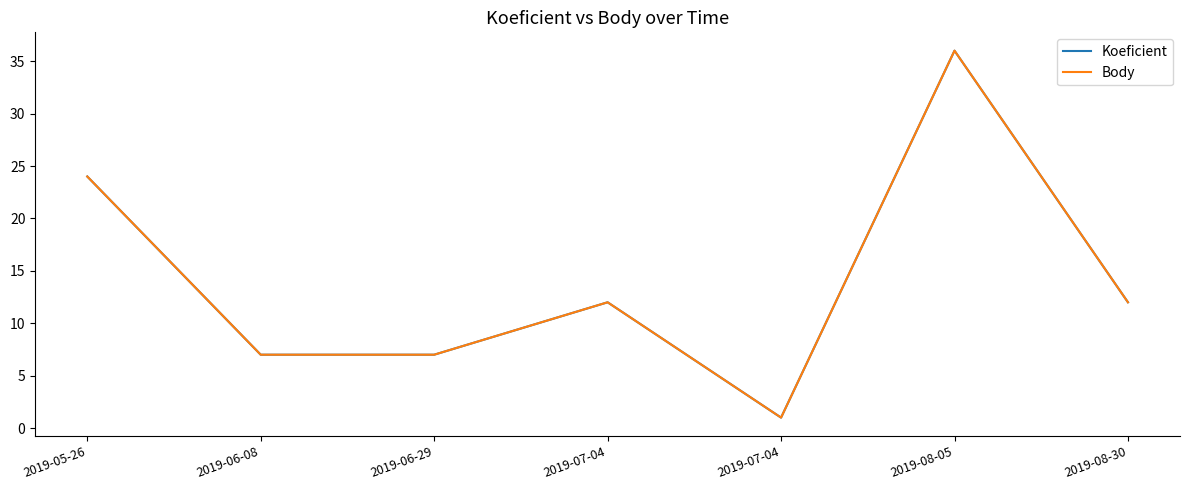

What is the minimum value shown in the chart?

1